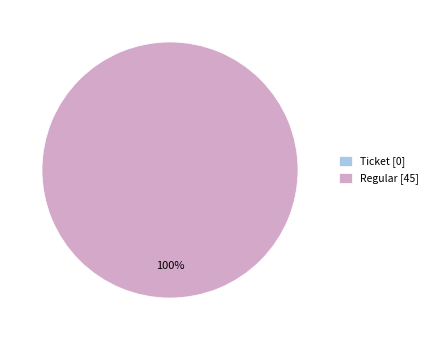

True or false: Regular (io_index=45) accounts for 99% of the total.

False